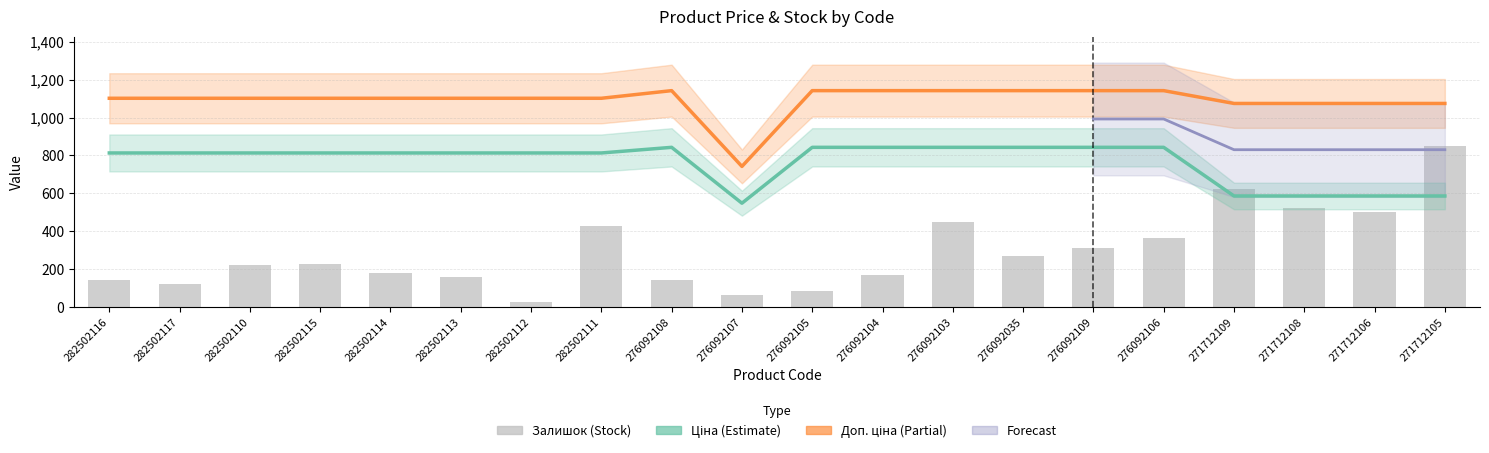

What is the sum of the Залишок values at 282502112 and 271712106?

525.0